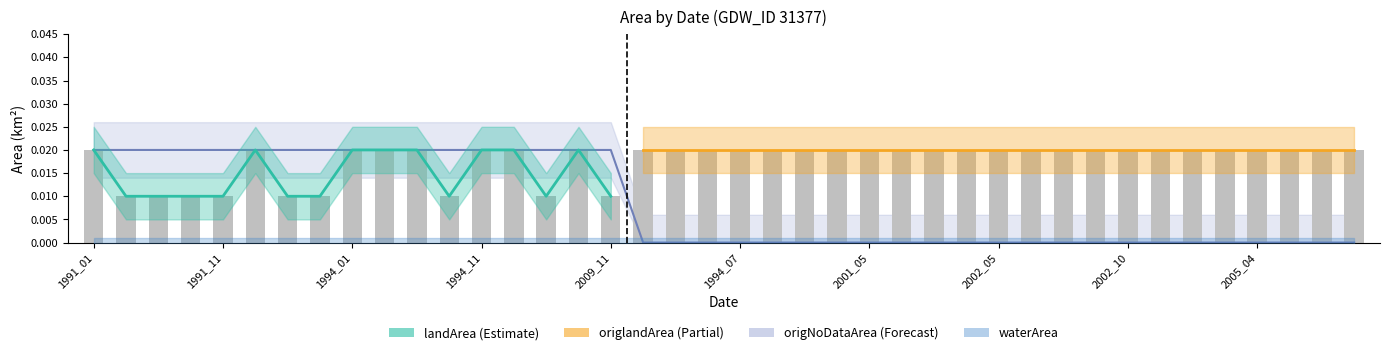

Are the bars horizontal?

No